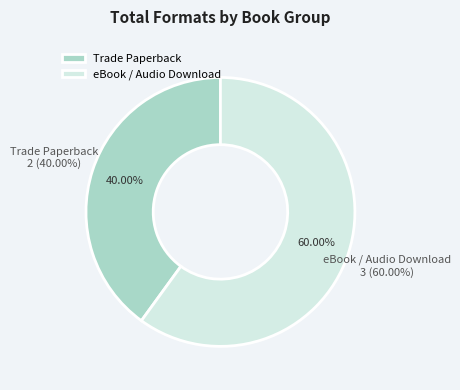

What is the change in value from Trade Paperback to eBook / Audio Download?

+1